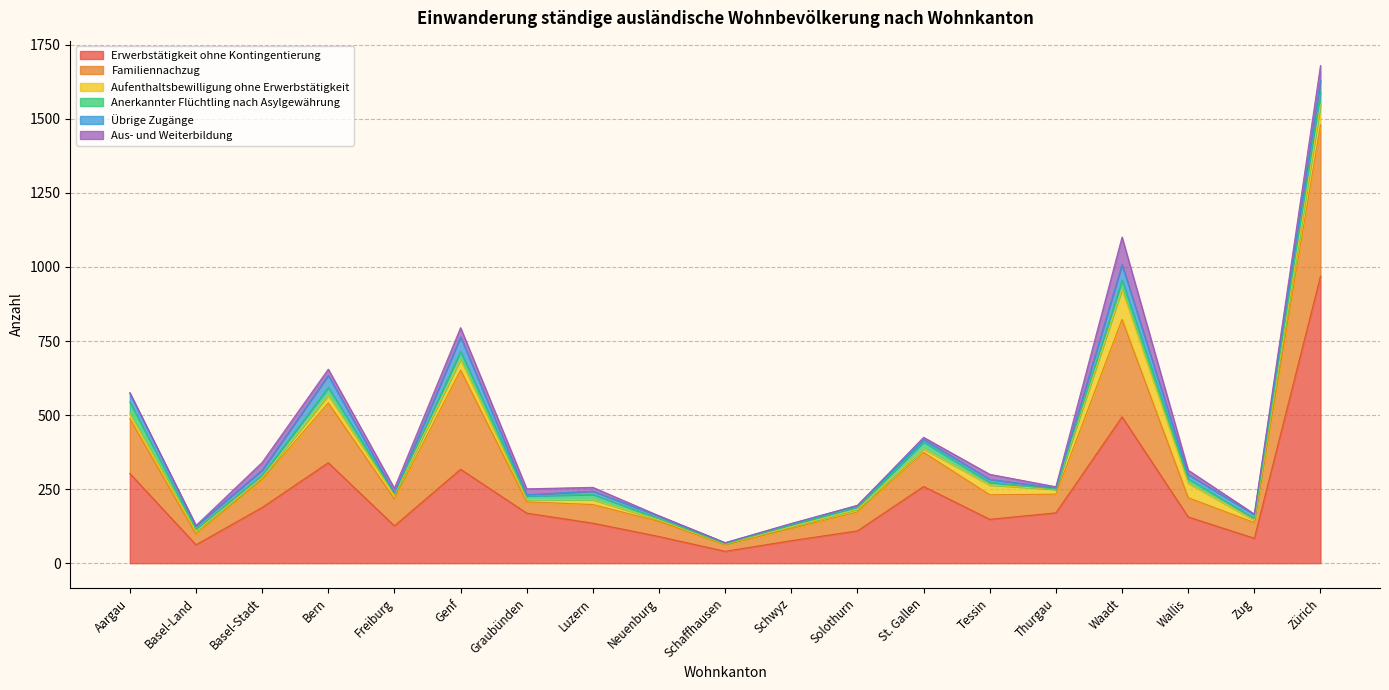

True or false: Erwerbstätigkeit ohne Kontingentierung has more than 1 interior local peaks.

True